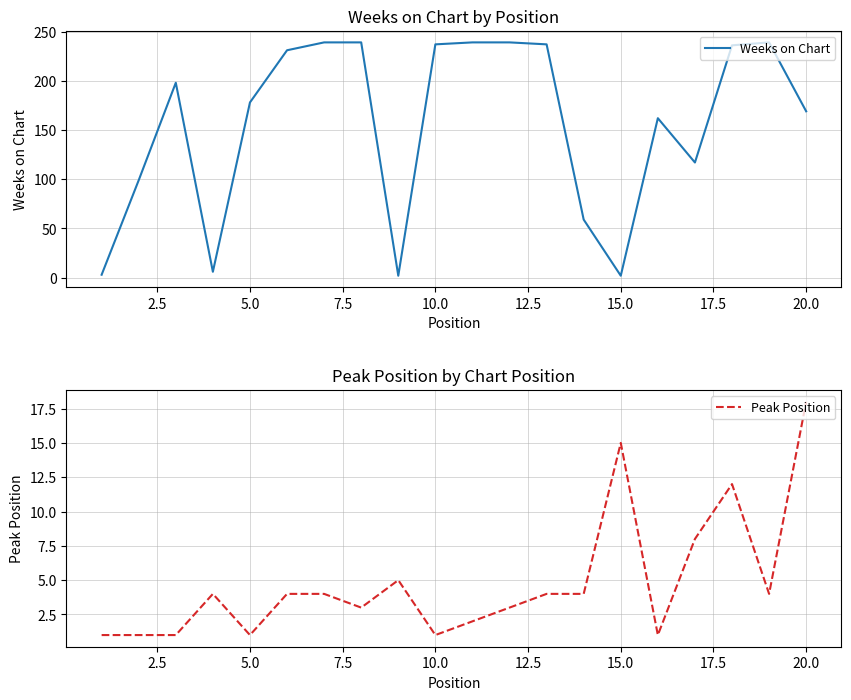

How many values in the Peak Position series exceed 4?

5